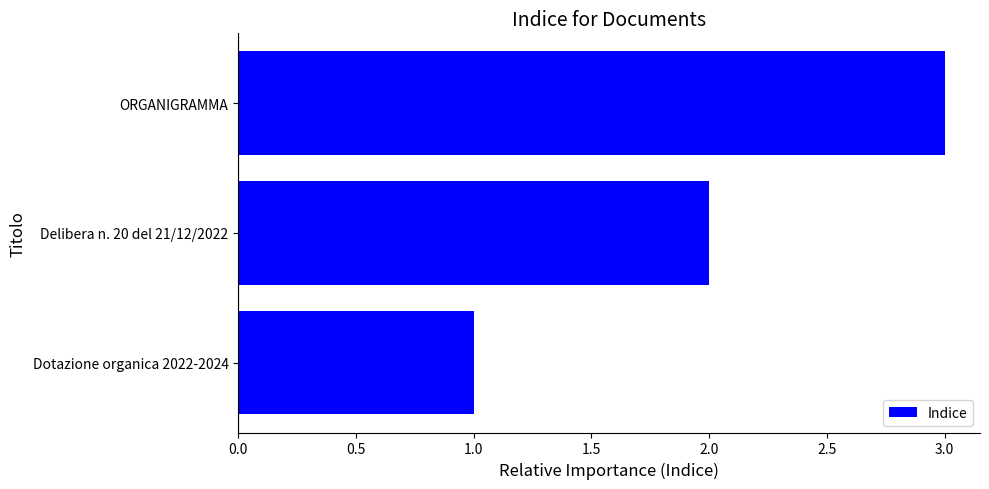

List the labels in order of value, smallest first.

Dotazione organica 2022-2024, Delibera n. 20 del 21/12/2022, ORGANIGRAMMA